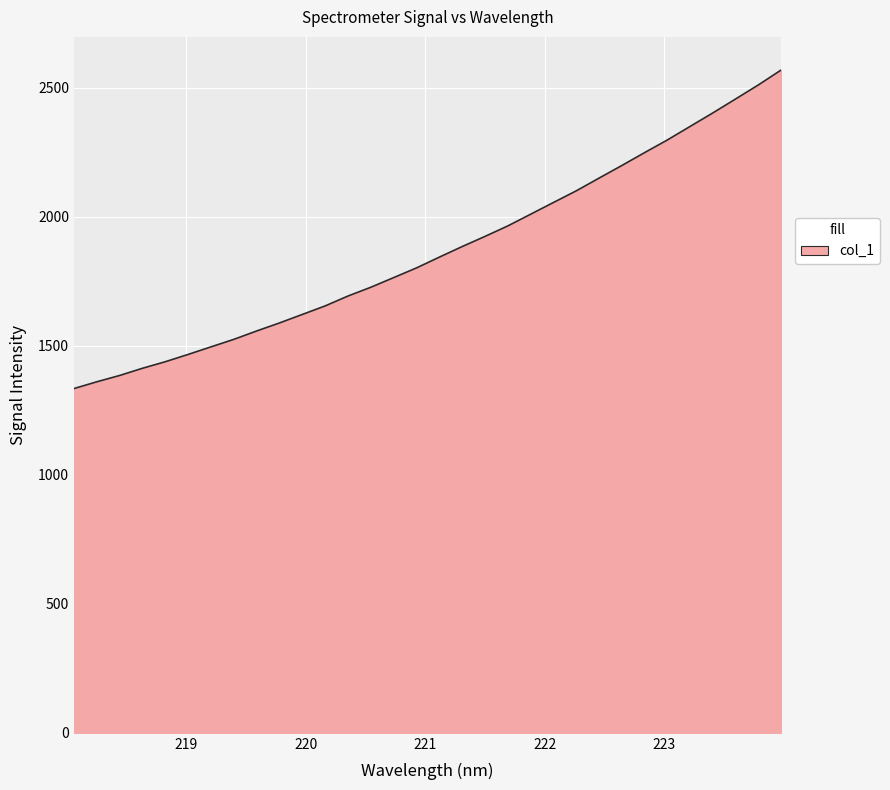

What is the greatest value displayed?

2568.6